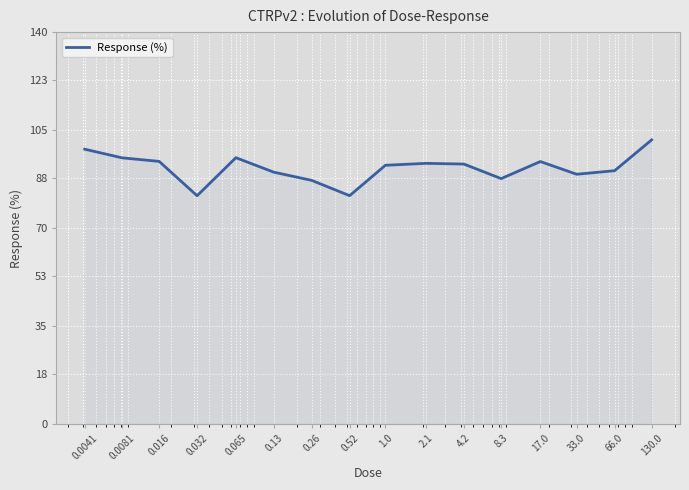

What is the minimum value shown in the chart?

81.5